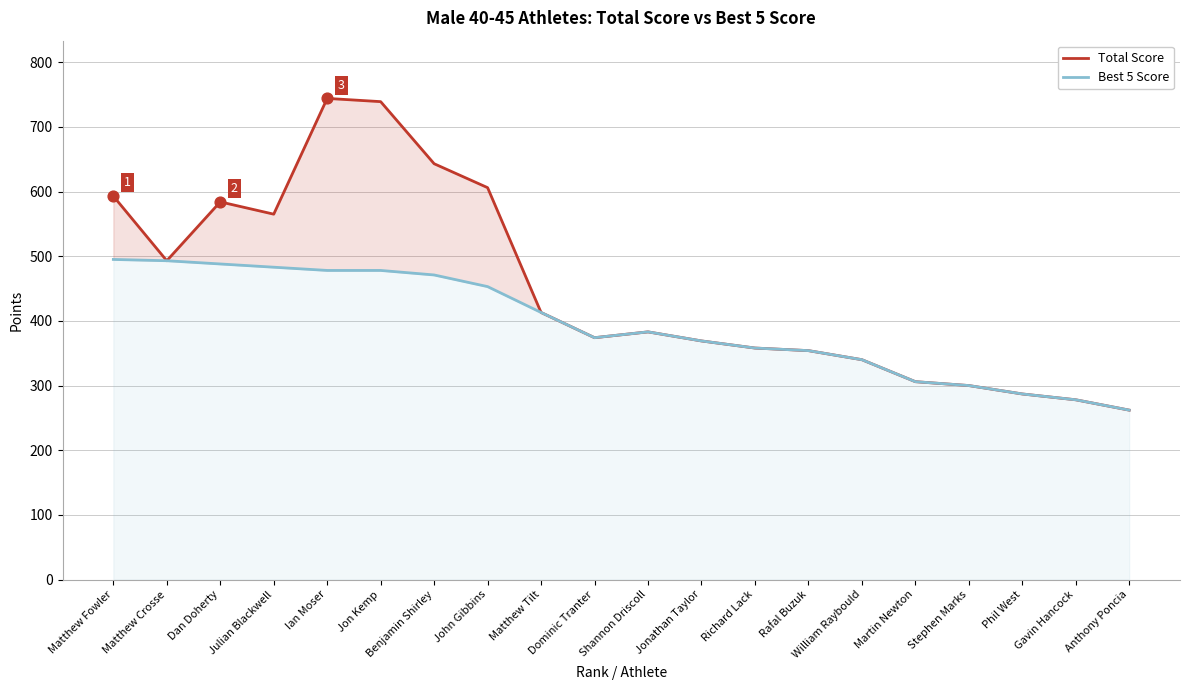

At how many categories does at least one series exceed 732?

2